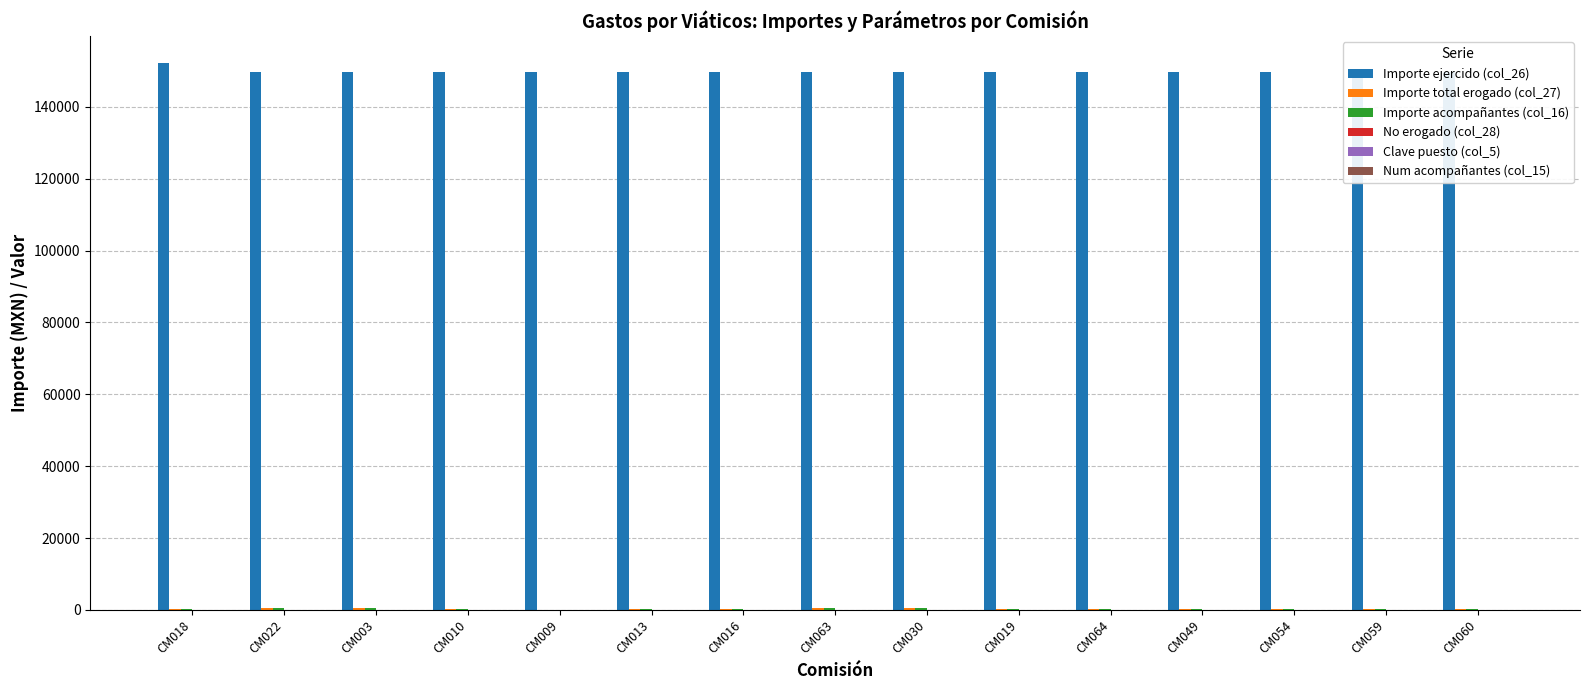

What is the greatest value displayed?

152114.0